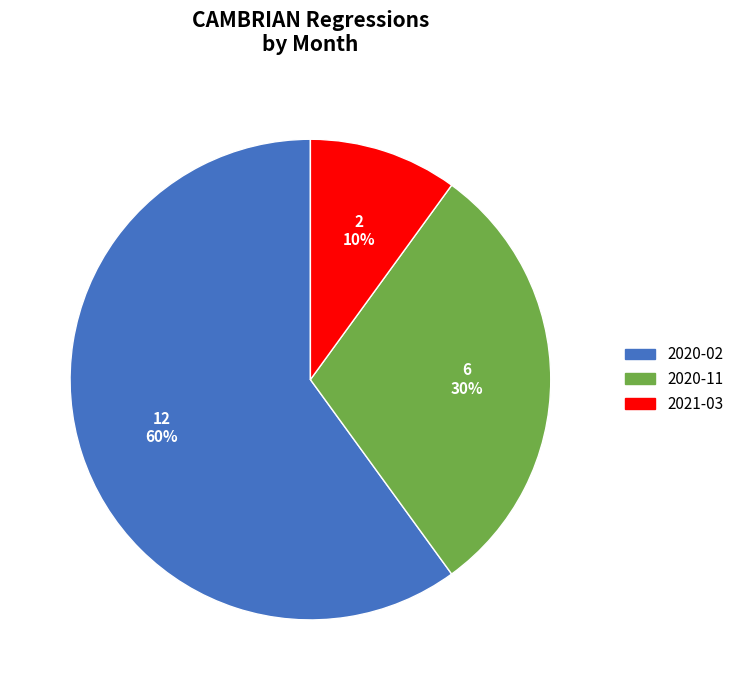

Is the sum of 2020-02 and 2020-11 greater than half?

Yes